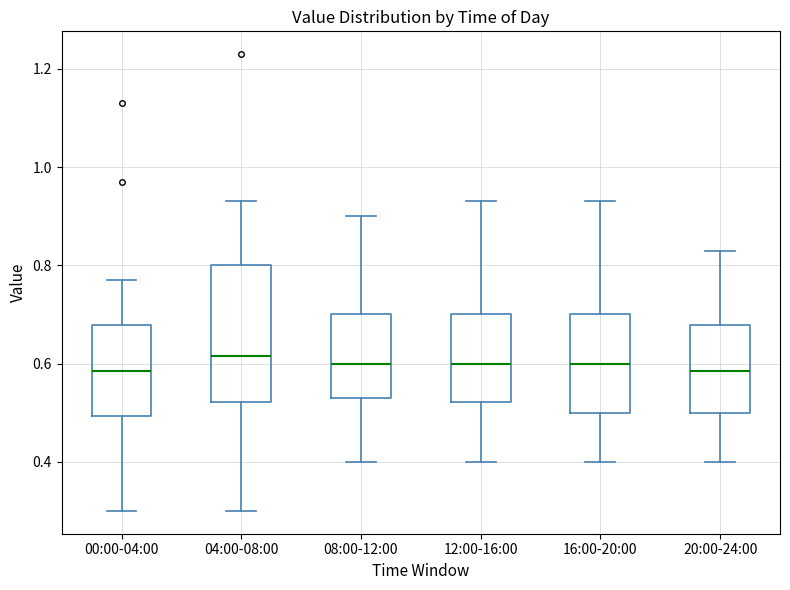

Which box is the tallest, from its lower edge to its upper edge?

04:00-08:00